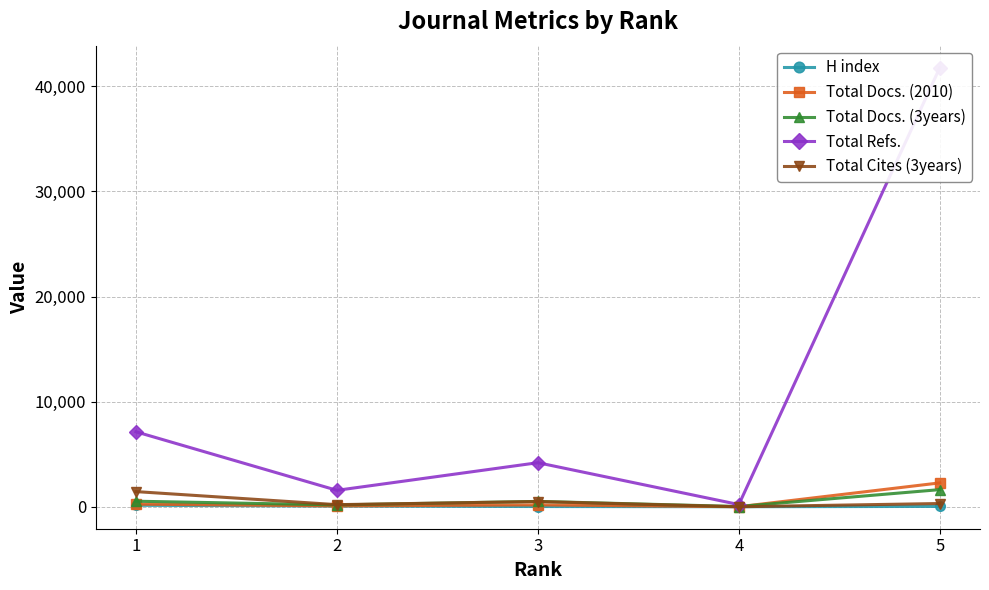

Between 2 and 3, which series saw the biggest shift?

Total Refs.